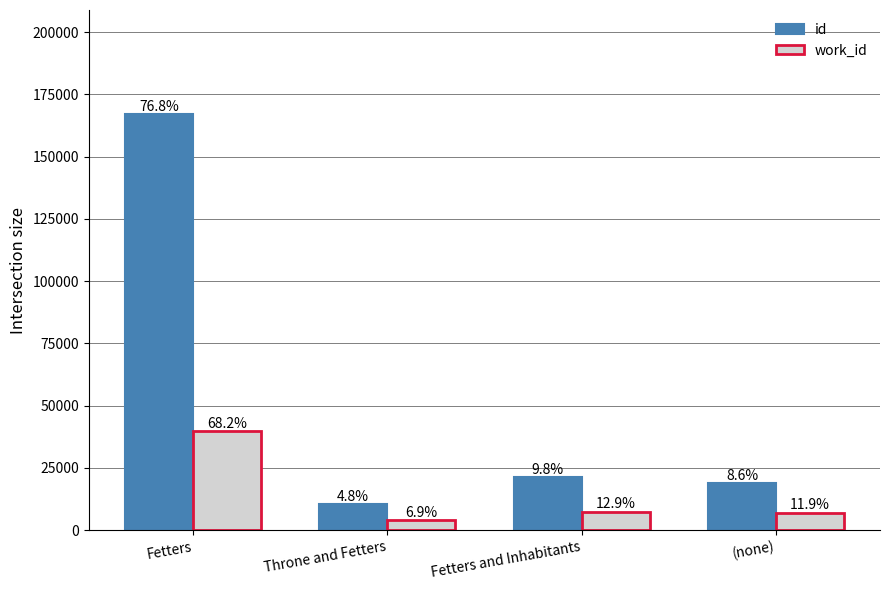

How many bars are there in total?

8